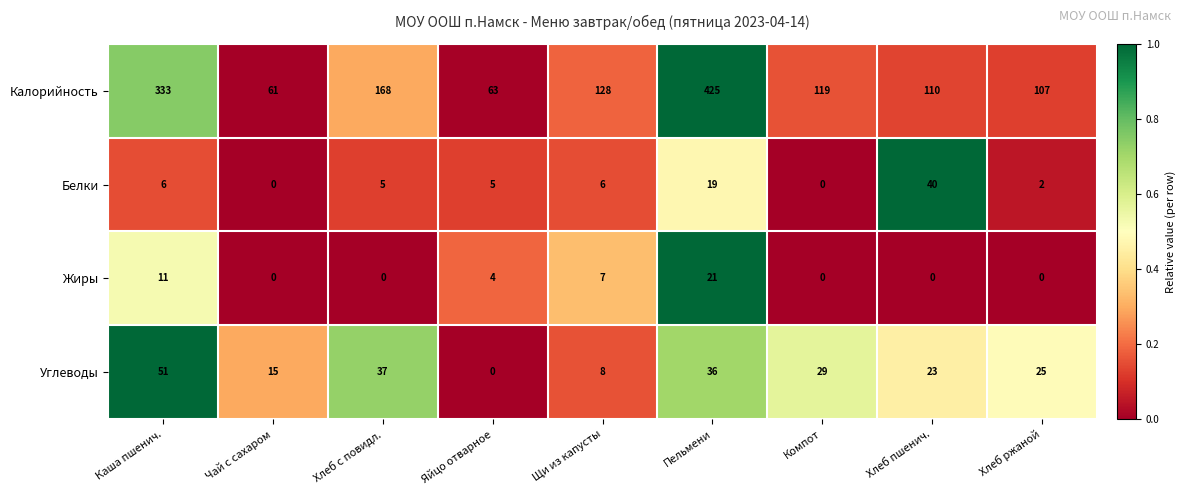

What is the difference between the Углеводы values at Чай с сахаром and Пельмени?

21